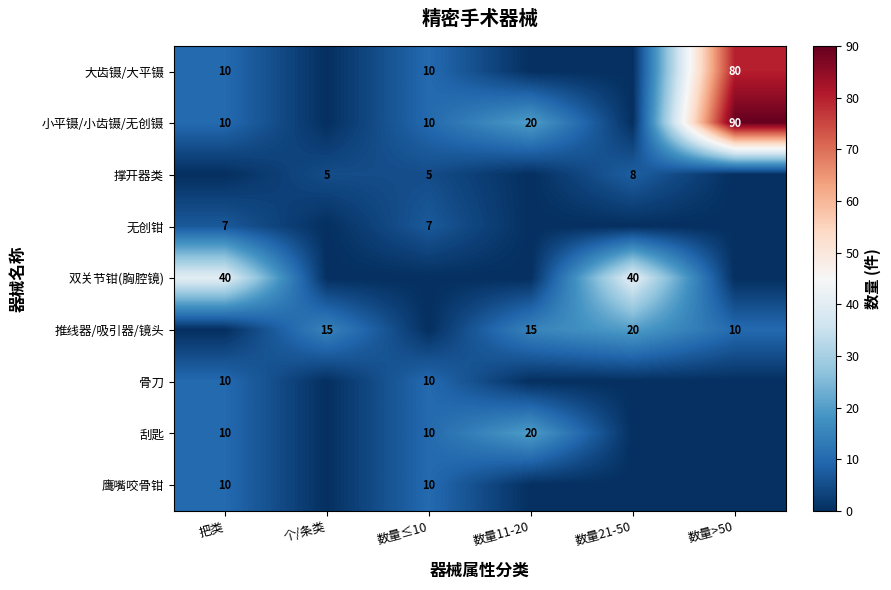

True or false: 推线器/吸引器/镜头 has a value of 15 at 个/条类.

True